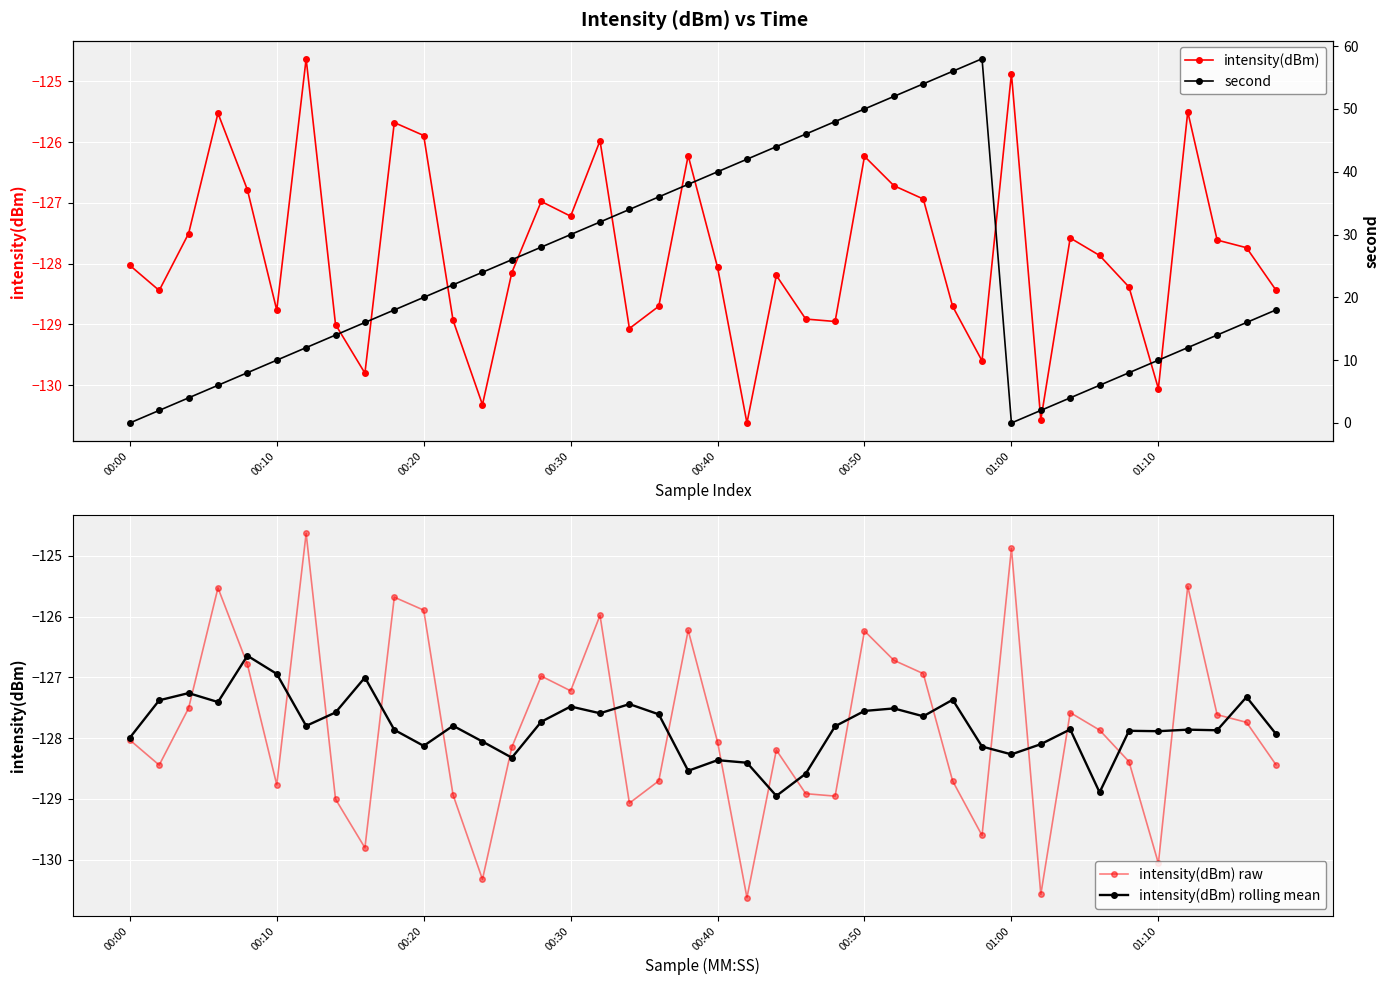

What is the minimum value for intensity(dBm) raw?

-130.6